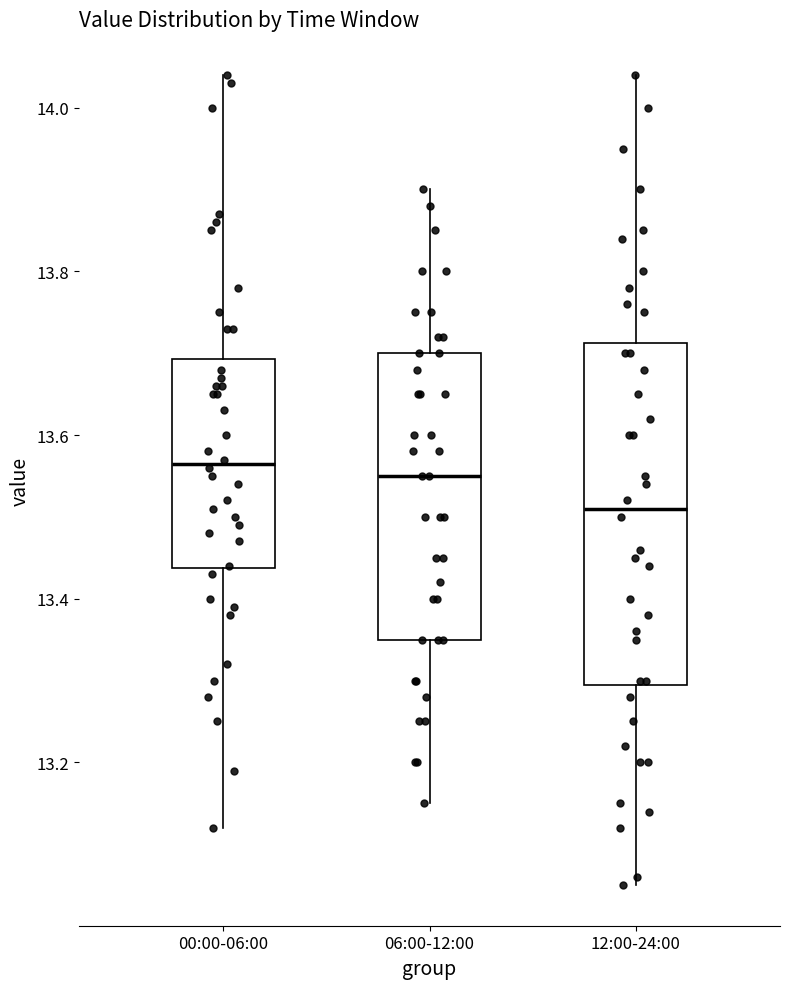

Reading left to right, transcribe this box plot: for each box, give where its median line is, the range the box spans, and where its two whiskers end, as read against the y-axis. The values are not printed on the chart, so give them approximately, as read against the axis.

00:00-06:00: median 13.56, box 13.44 to 13.70, whiskers 13.12 to 14.04
06:00-12:00: median 13.56, box 13.36 to 13.70, whiskers 13.16 to 13.90
12:00-24:00: median 13.52, box 13.30 to 13.72, whiskers 13.06 to 14.04